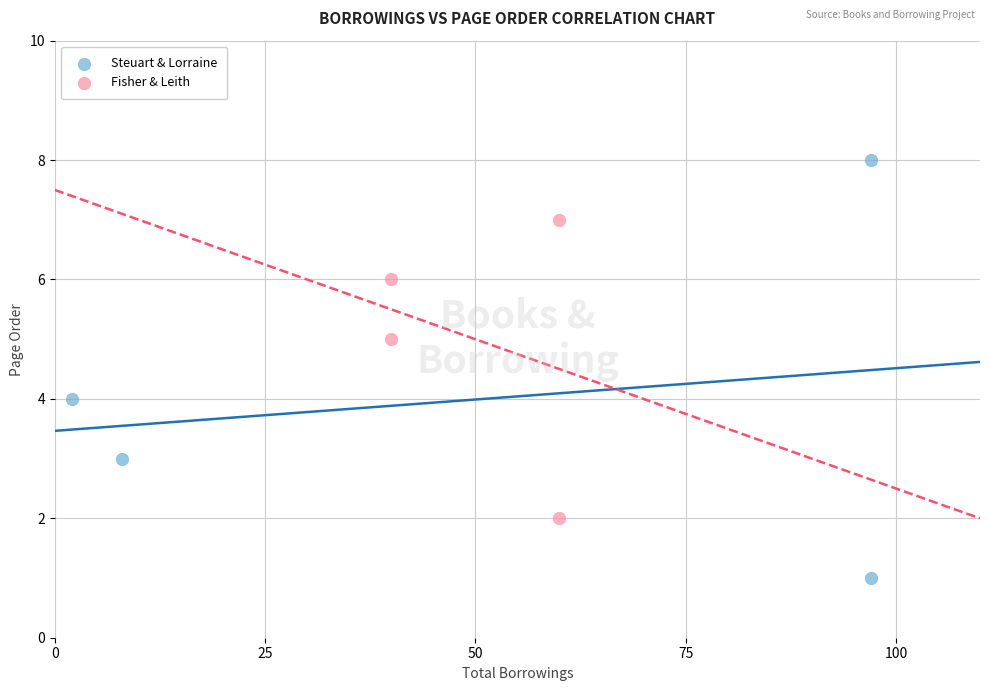

Which series reaches the maximum Y coordinate?

Steuart & Lorraine